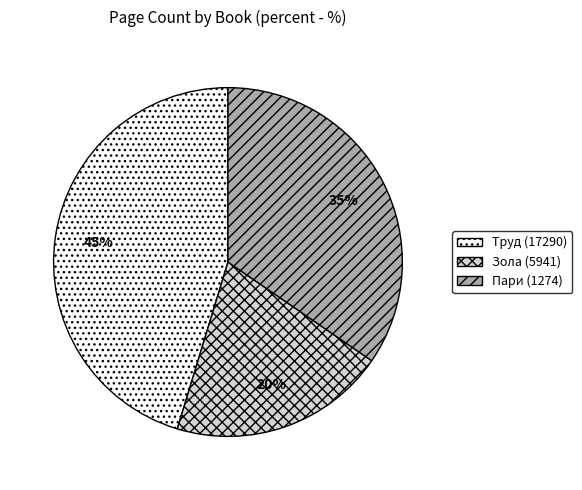

How many slices are in this pie chart?

3